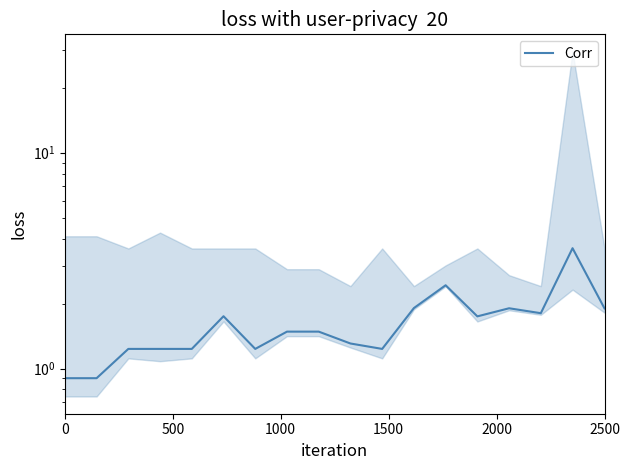

The chart shows a value of 0.4 at 9. True or false?

False